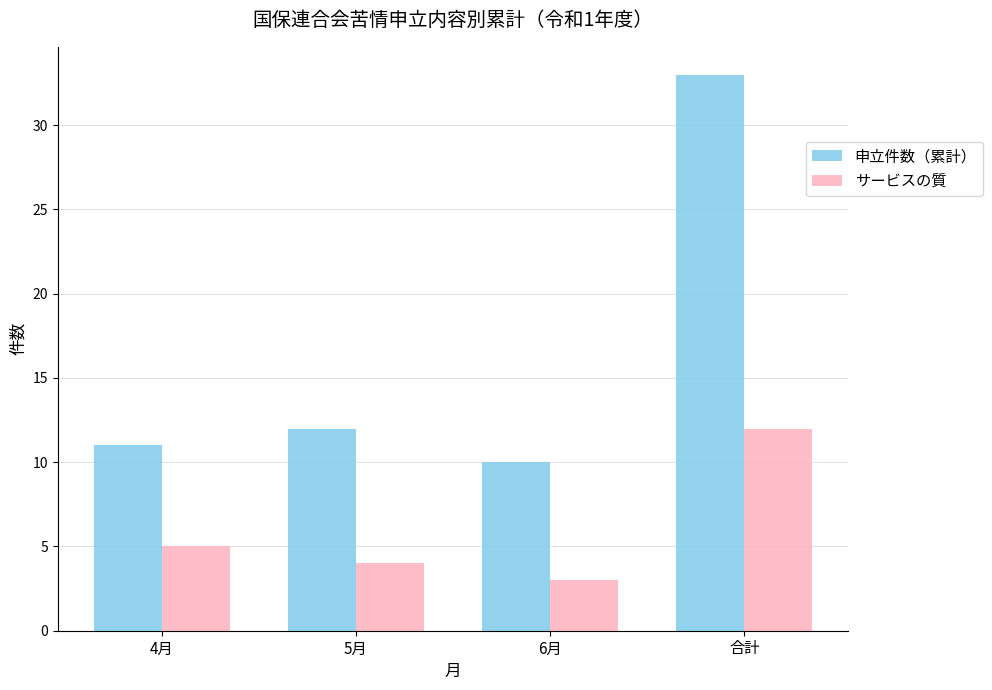

What are all the series names shown in the legend?

申立件数（累計）, サービスの質